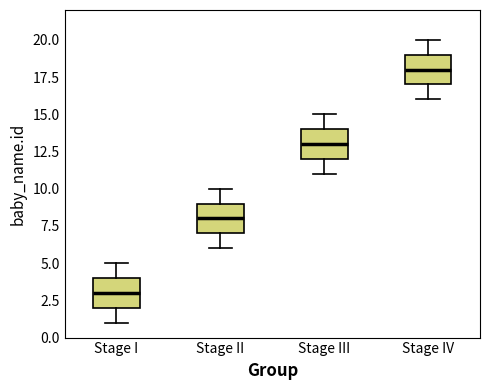

Reading left to right, read every box against the y-axis: the position of its median line, the range the box covers, and the ends of its whiskers. The values are not printed on the chart, so give them approximately, as read against the axis.

Stage I: median 3, box 2 to 4, whiskers 1 to 5
Stage II: median 8, box 7 to 9, whiskers 6 to 10
Stage III: median 13, box 12 to 14, whiskers 11 to 15
Stage IV: median 18, box 17 to 19, whiskers 16 to 20